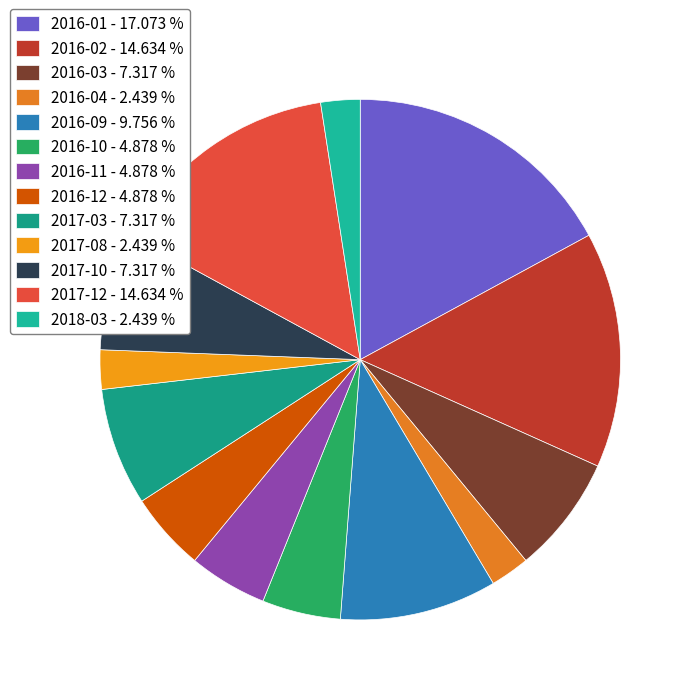

Which category has the smallest portion of the pie?

2016-04